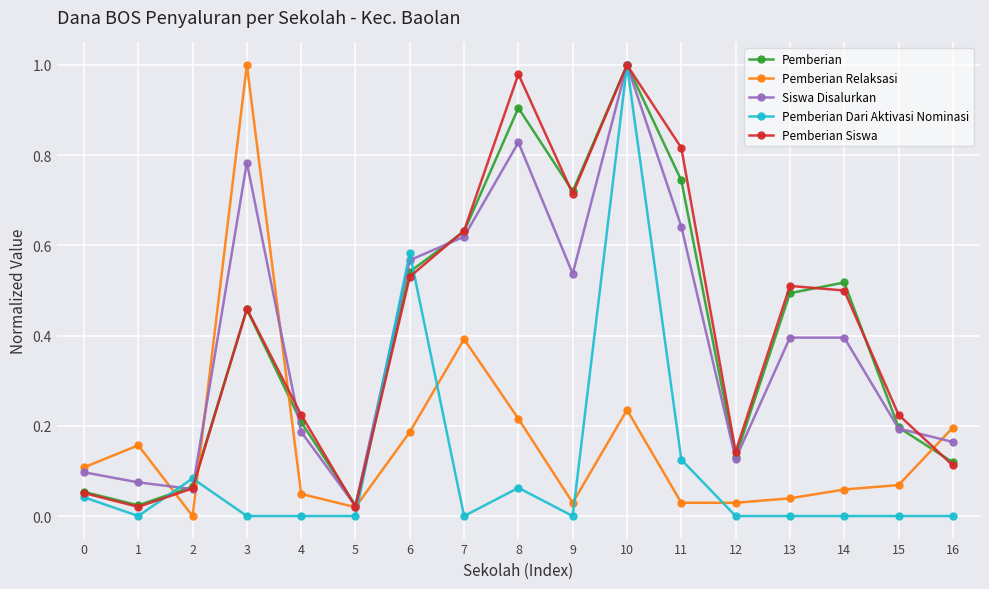

What are all the series names shown in the legend?

Pemberian, Pemberian Relaksasi, Siswa Disalurkan, Pemberian Dari Aktivasi Nominasi, Pemberian Siswa